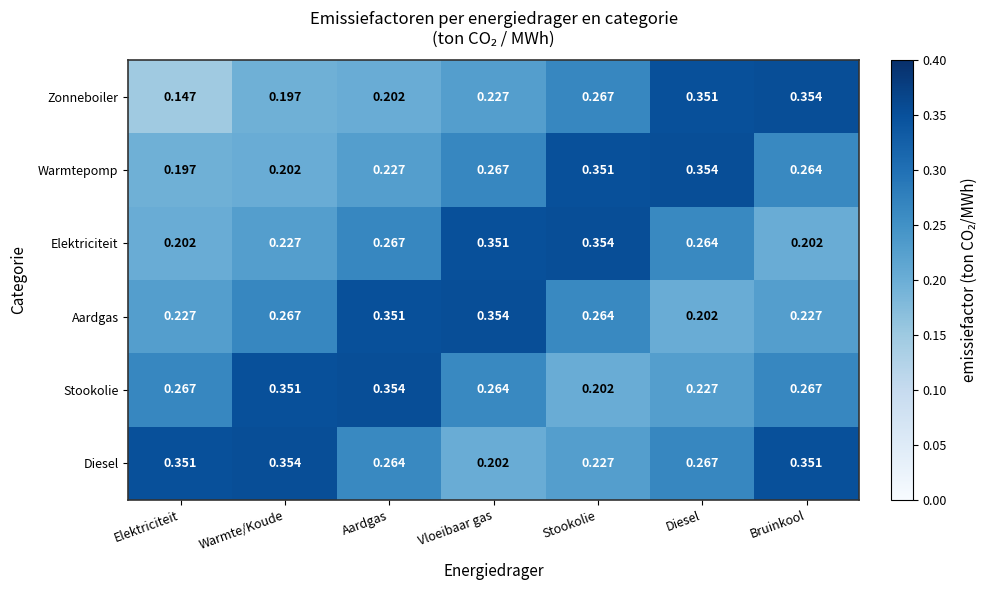

Where is Aardgas nearest to the value 0?

Diesel